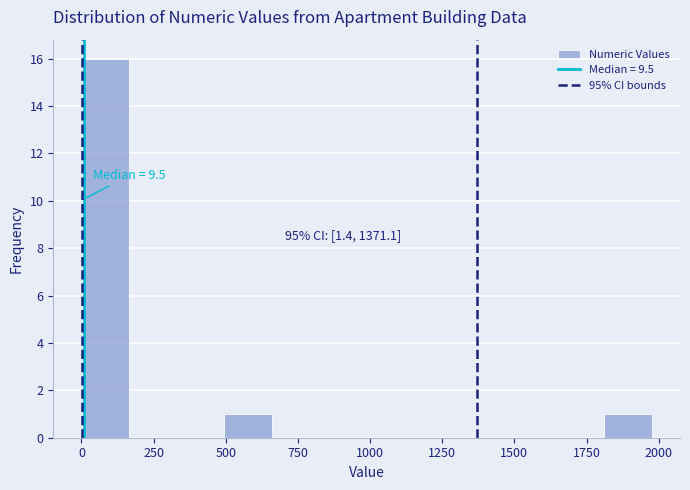

Read against the x-axis, roughly where is the centre of the tallest bar?

100